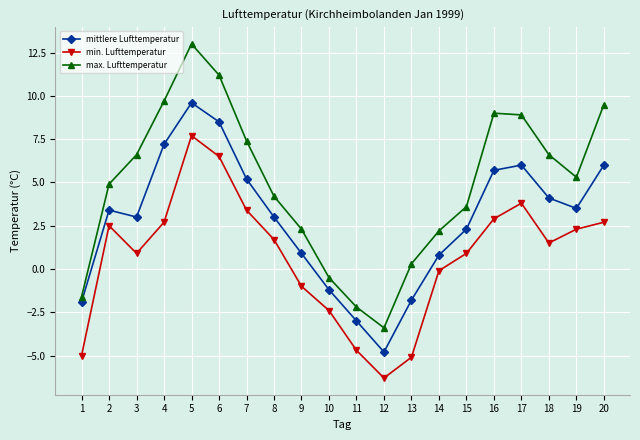

How many distinct data groups are displayed?

3